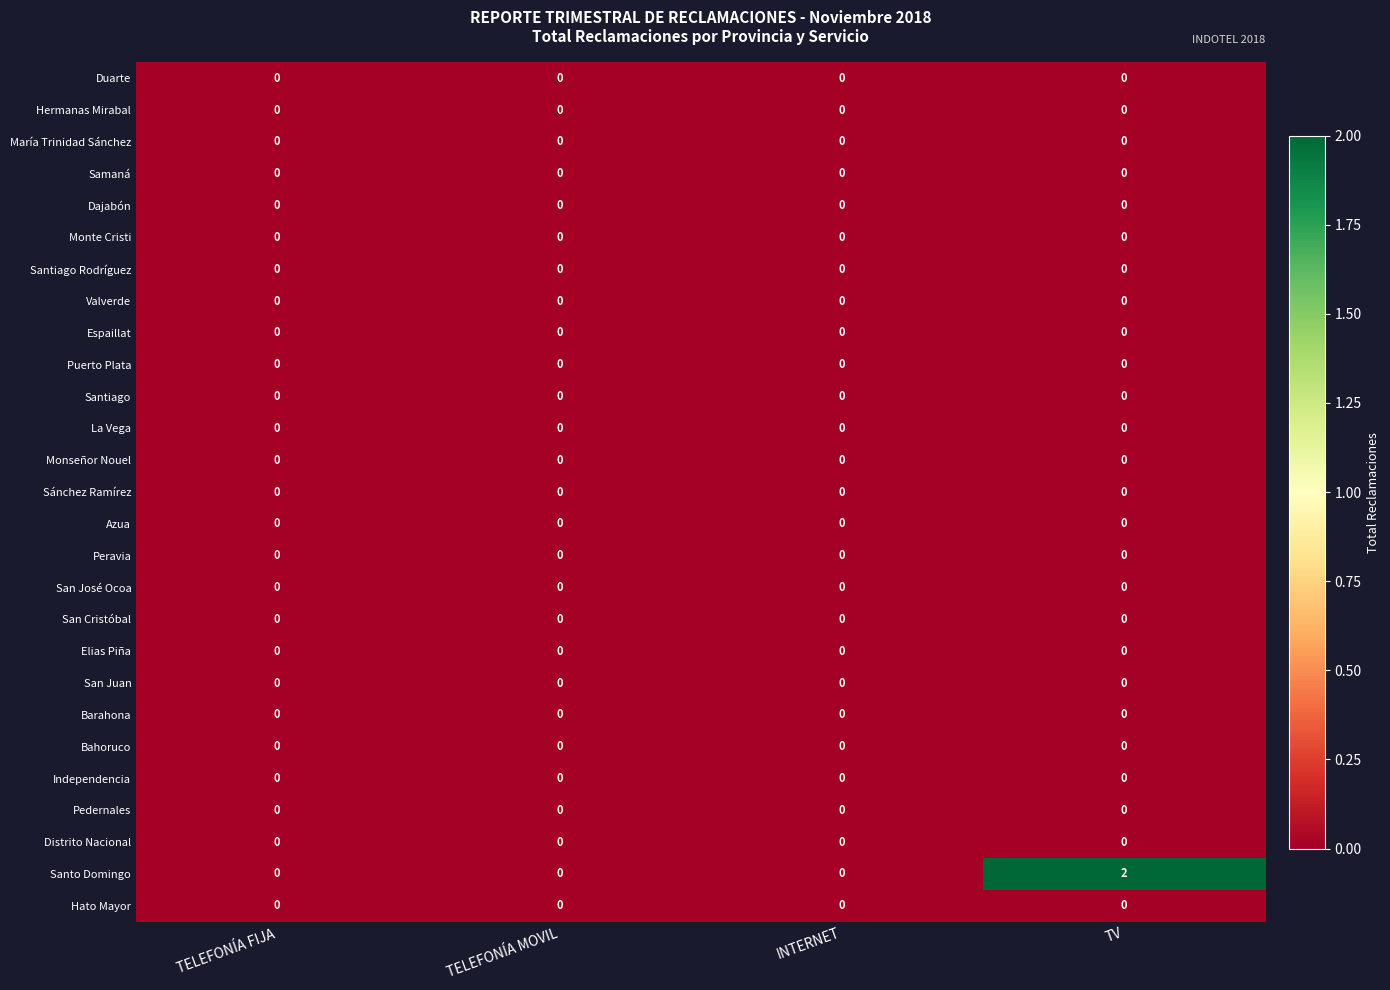

True or false: Monseñor Nouel has a value of 0 at TELEFONÍA MOVIL.

True